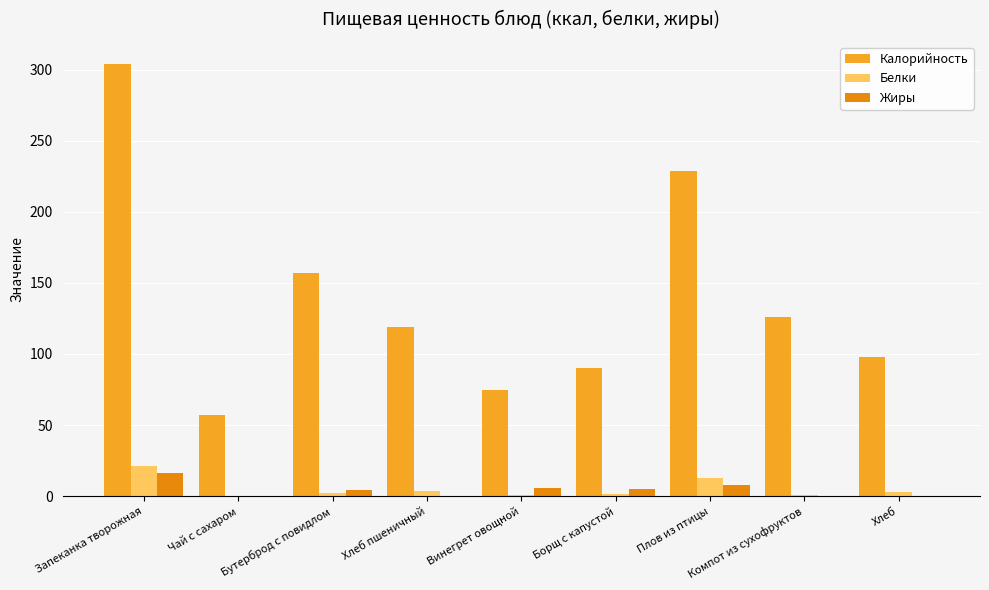

Between Борщ с капустой and Компот из сухофруктов, which is larger?

Компот из сухофруктов